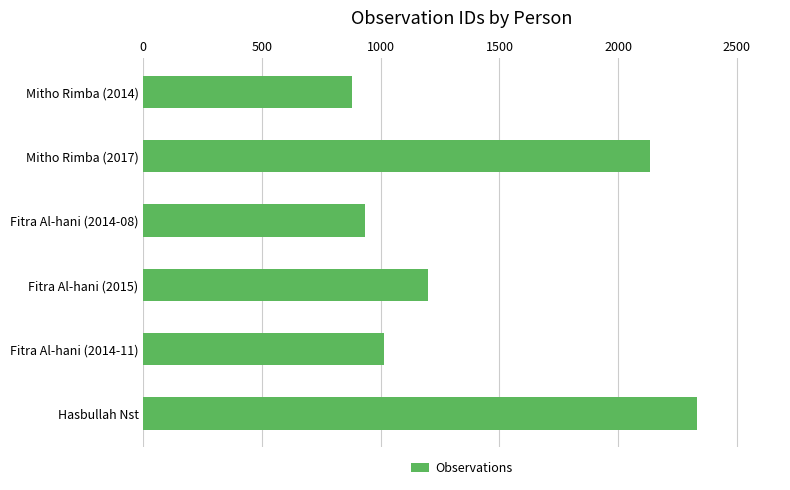

How many distinct data groups are displayed?

1